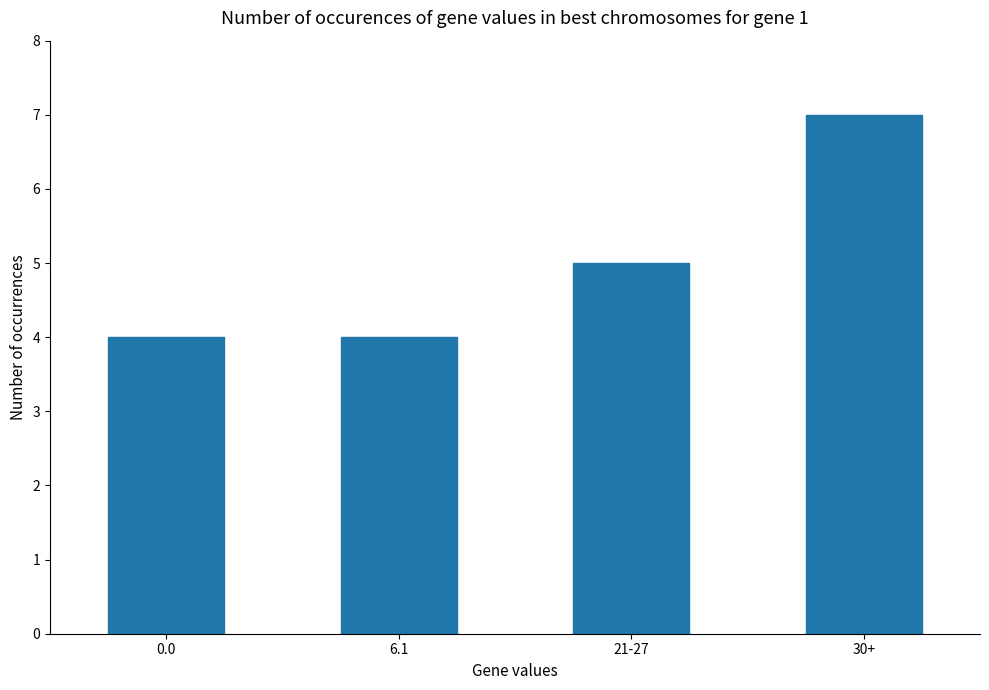

What is the greatest value displayed?

7